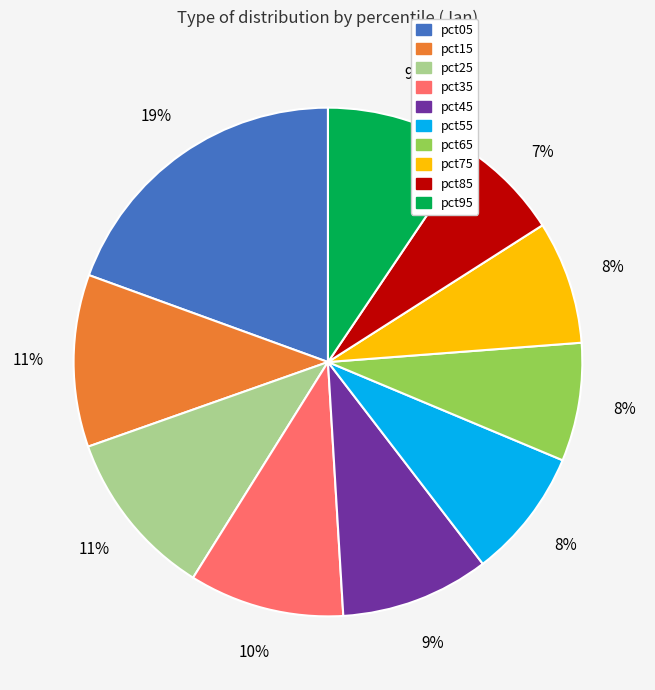

To the nearest percent, what is the combined percentage of pct35 and pct15?

21%